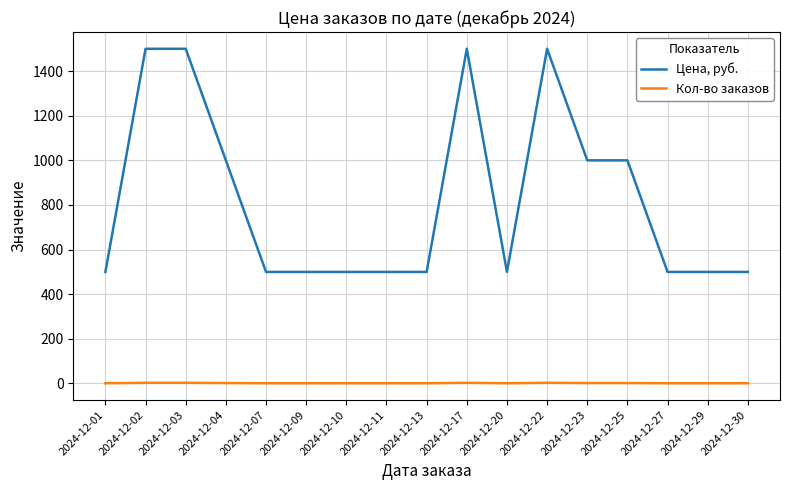

Which series changed the most between 2024-12-23 and 2024-12-29?

Цена, руб.